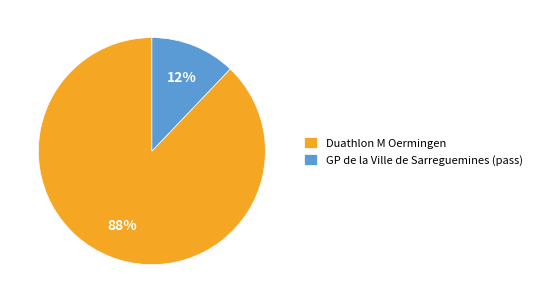

Rank the categories by value from lowest to highest.

GP de la Ville de Sarreguemines (pass), Duathlon M Oermingen